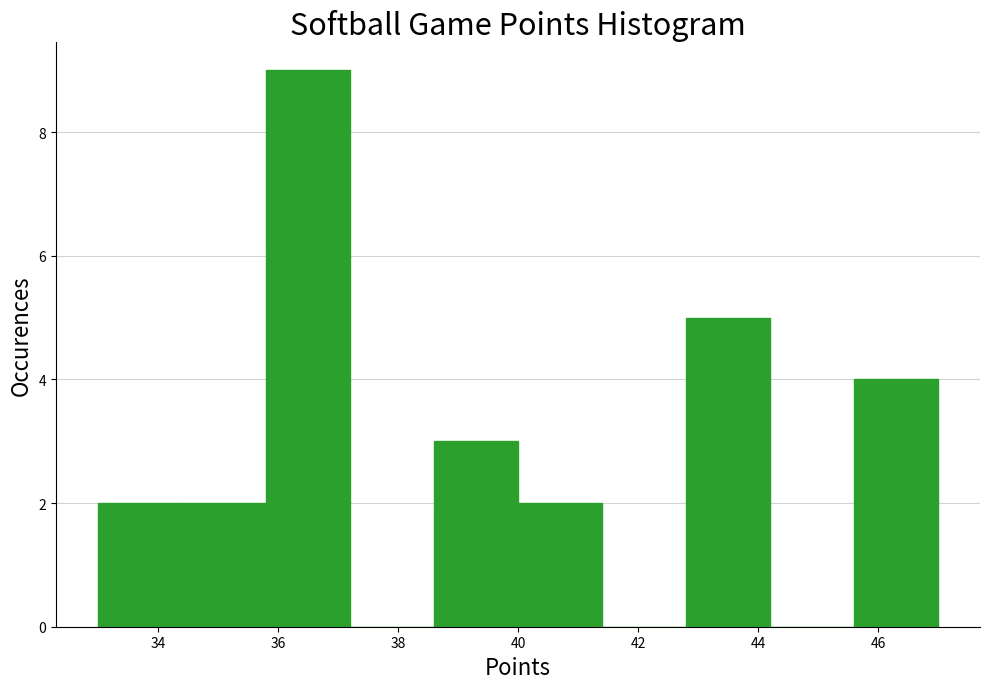

What is the height of the bar covering 34.4 to 35.8 on the x-axis? The values are not printed on the chart, so give them approximately, as read against the axis.

2